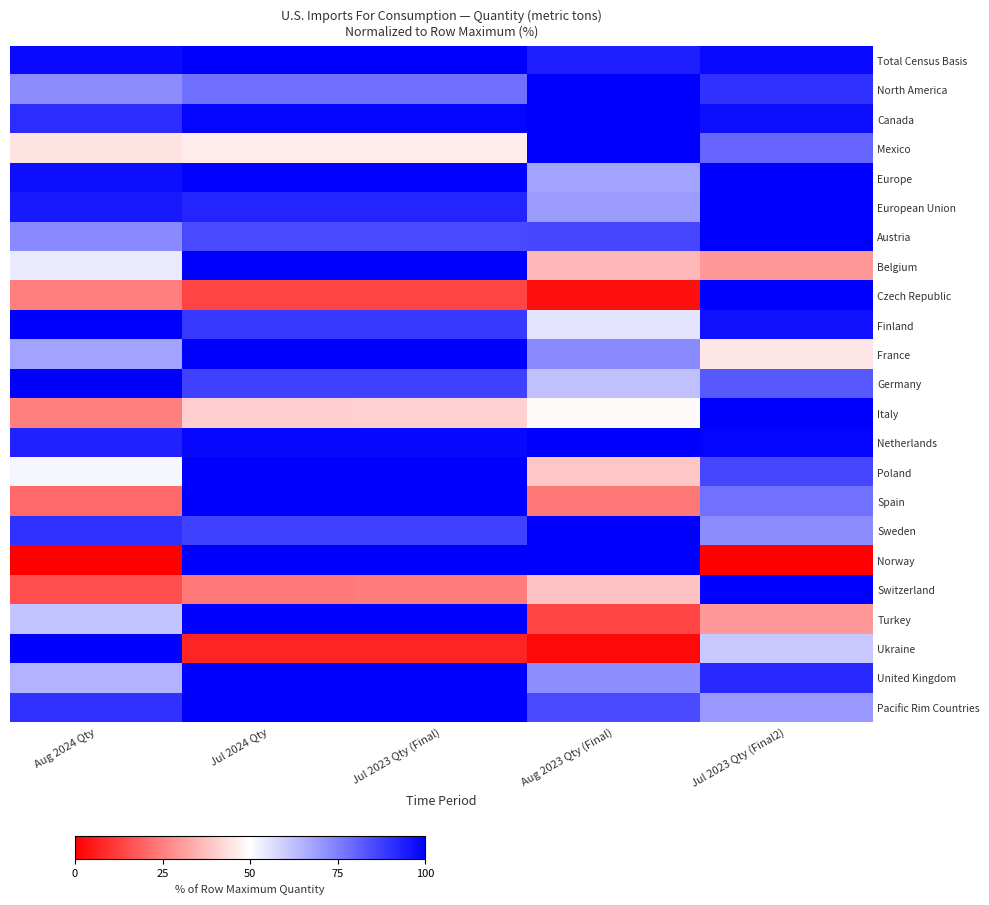

Between Aug 2024 Qty and Aug 2023 Qty (Final), which is larger?

Aug 2024 Qty